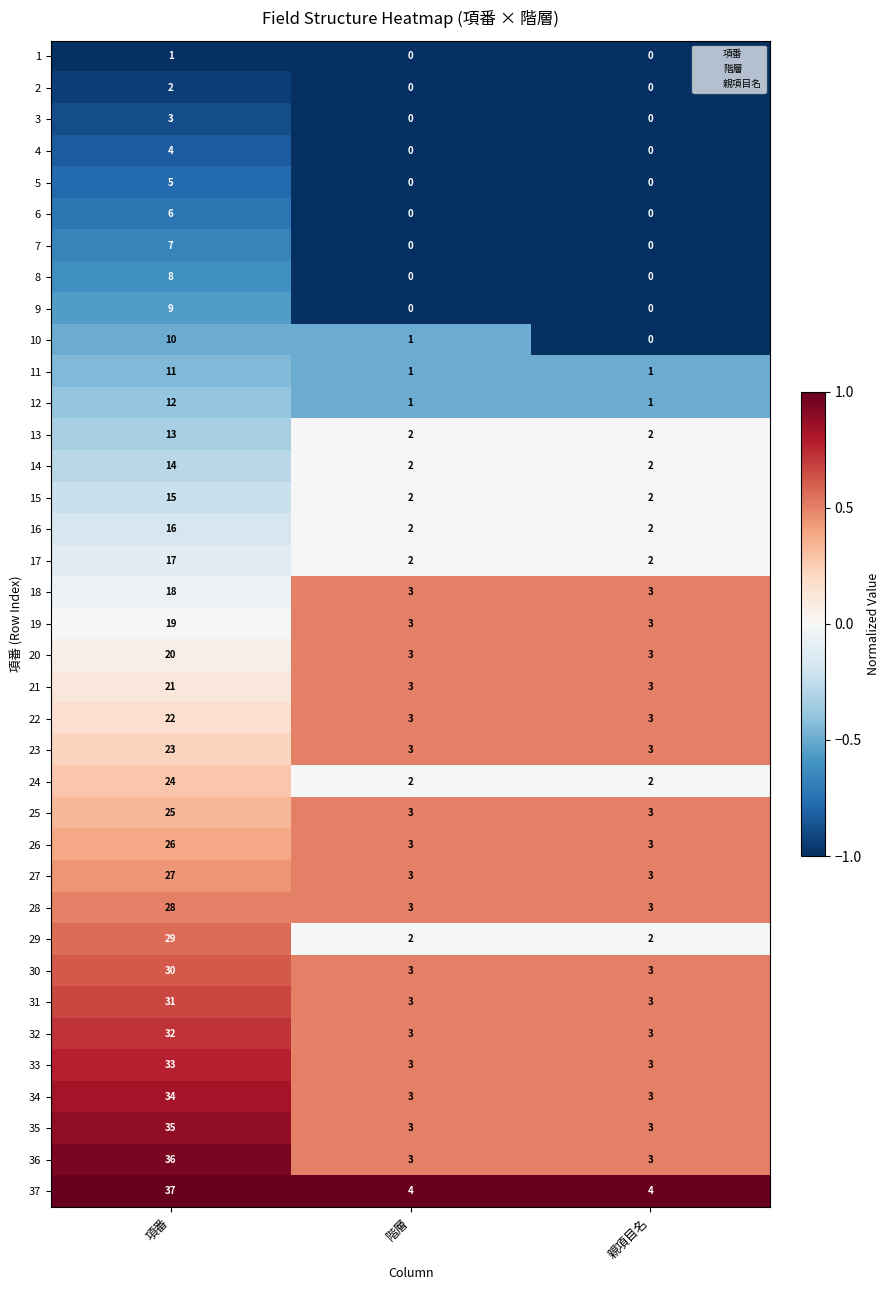

How many values in the 34 series exceed 3?

1